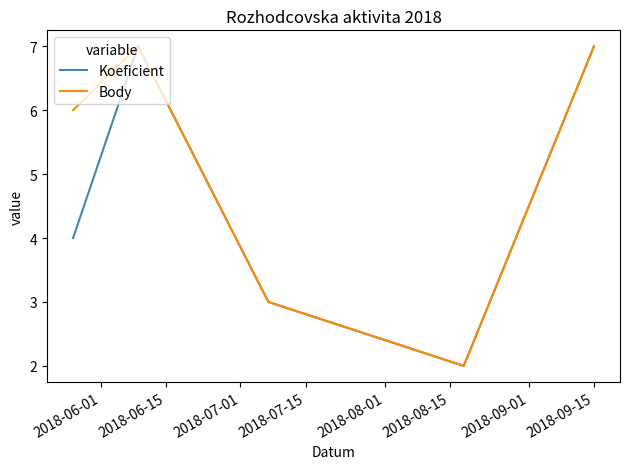

Rank the series by their average value, from highest to lowest.

Body, Koeficient